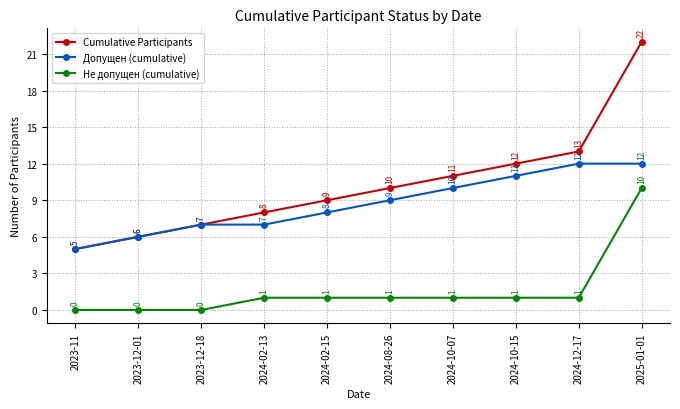

True or false: Cumulative Participants has more than 0 interior local peaks.

False